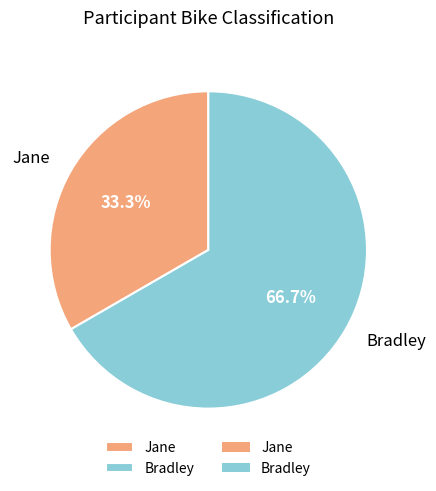

Is it true that Bradley is 54% of the pie?

False